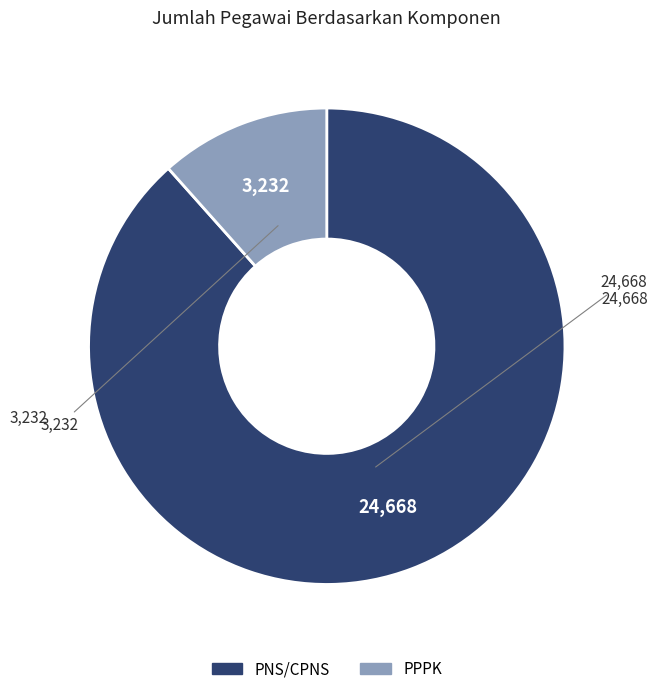

Rank the categories by value from highest to lowest.

PNS/CPNS, PPPK